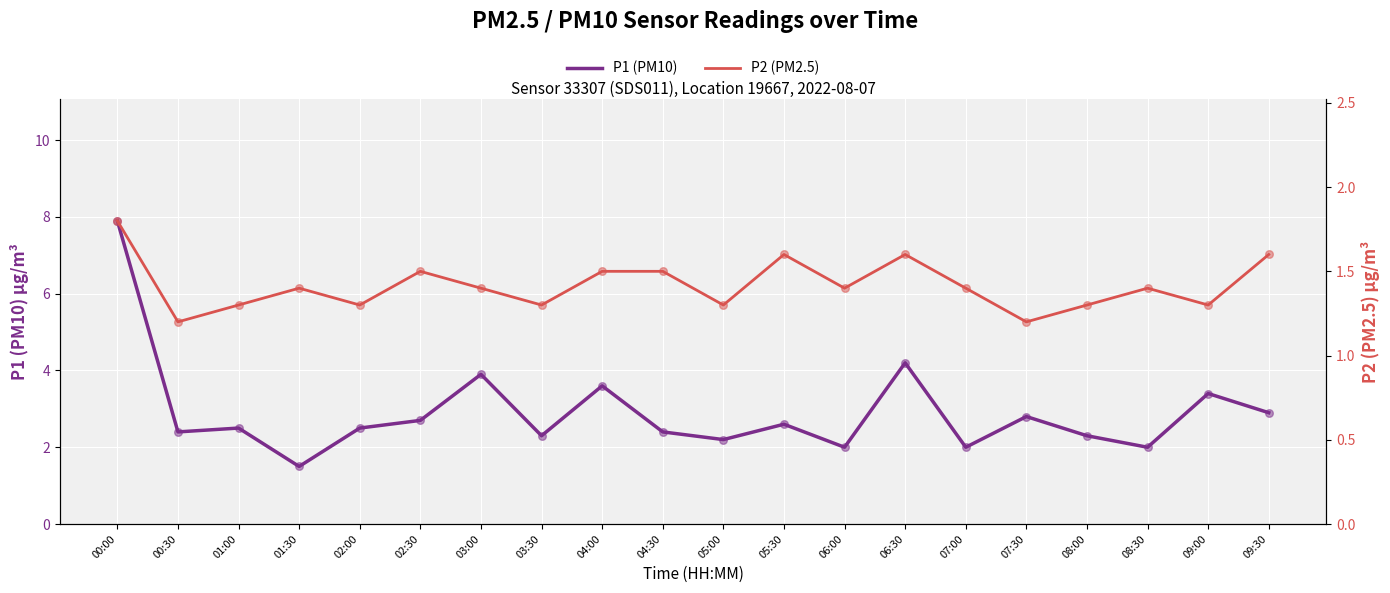

What is the total value across all series at 07:30?

4.0